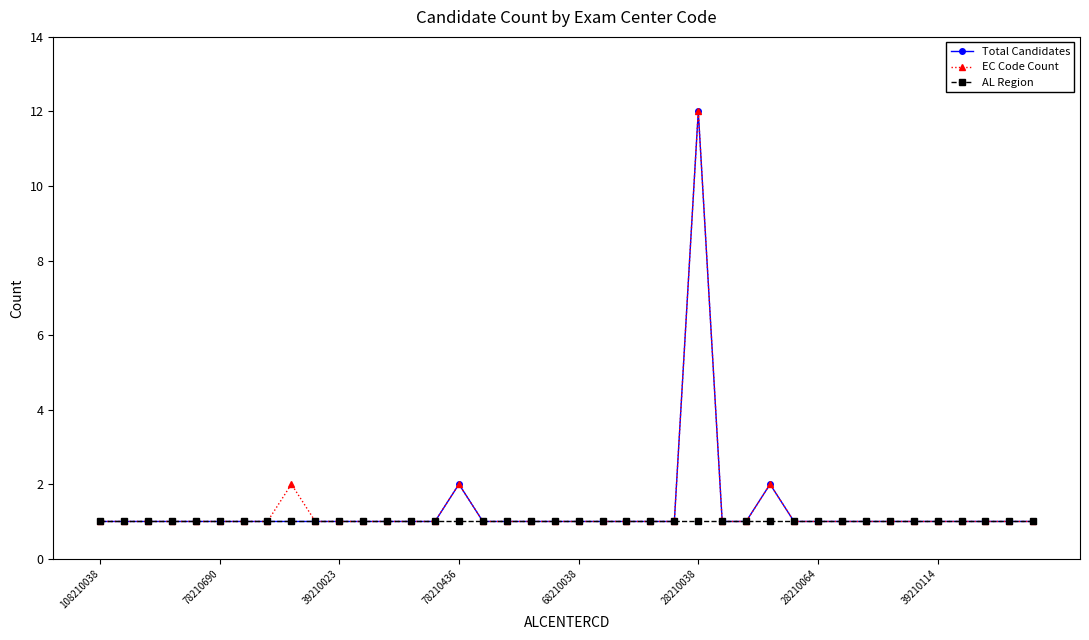

How many data points does each series have?

40